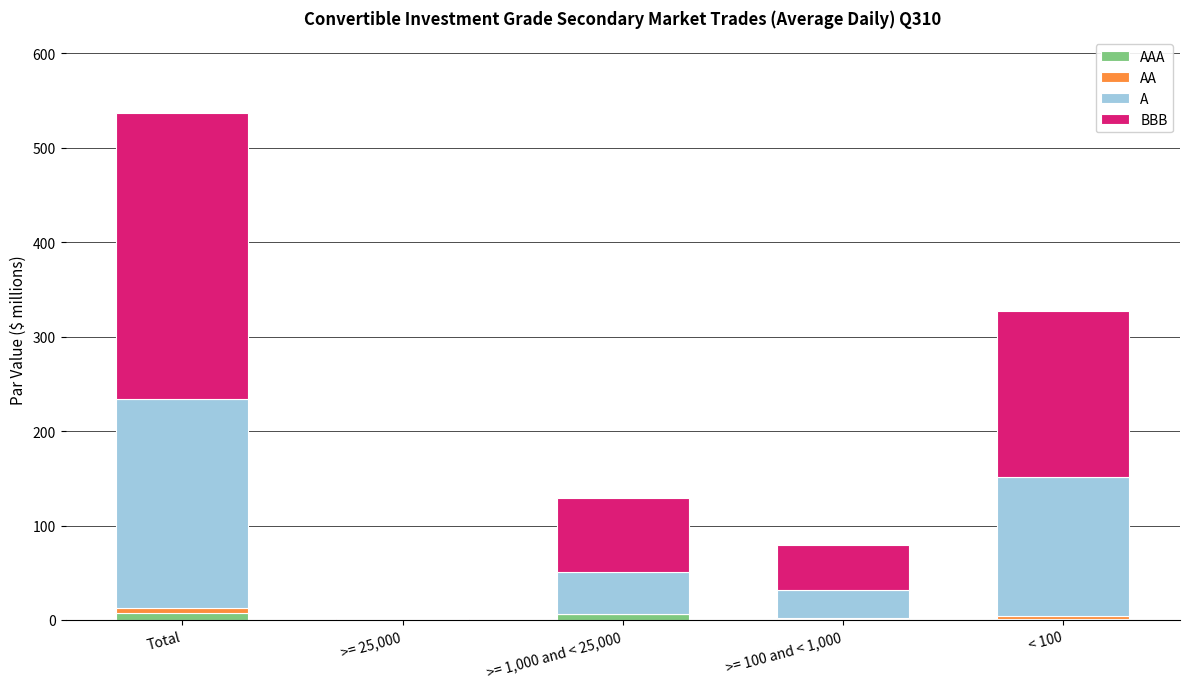

At which category is the sum across all series the highest?

Total